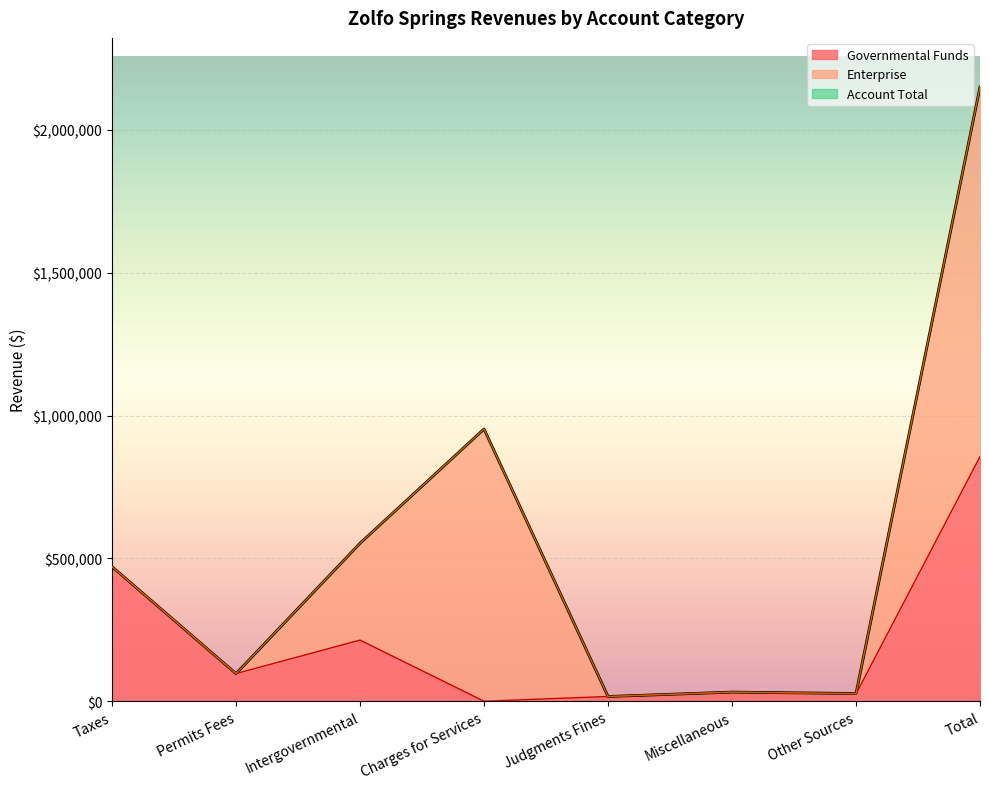

At which category is the sum across all series the highest?

Total